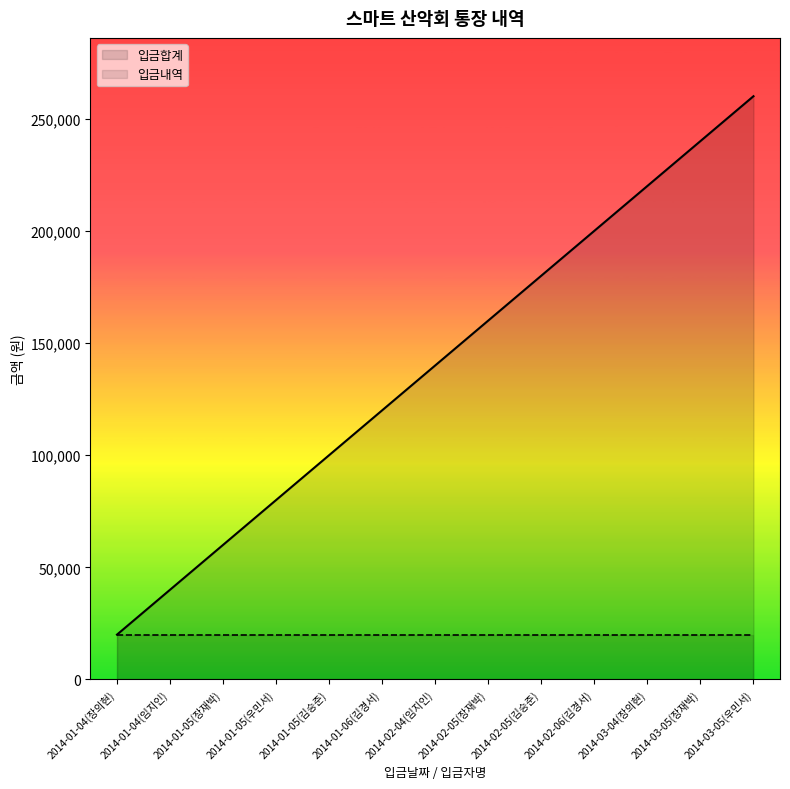

What is the sum of all 입금합계 values?

1820000